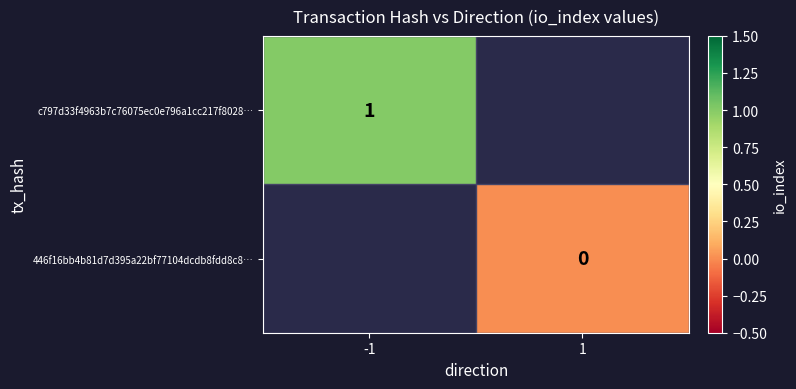

Is it true that c797d33f4963b7c76075ec0e796a1cc217f8028… equals 1 at -1?

True